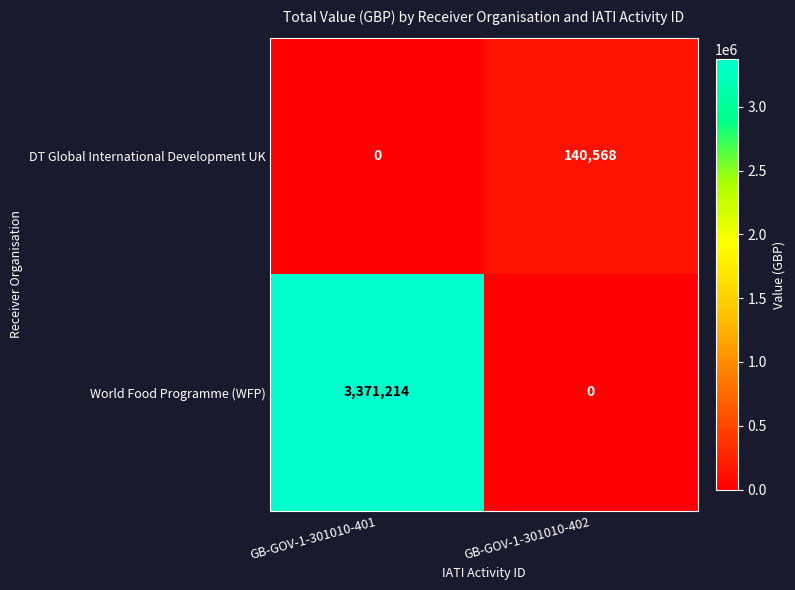

How many distinct data groups are displayed?

2